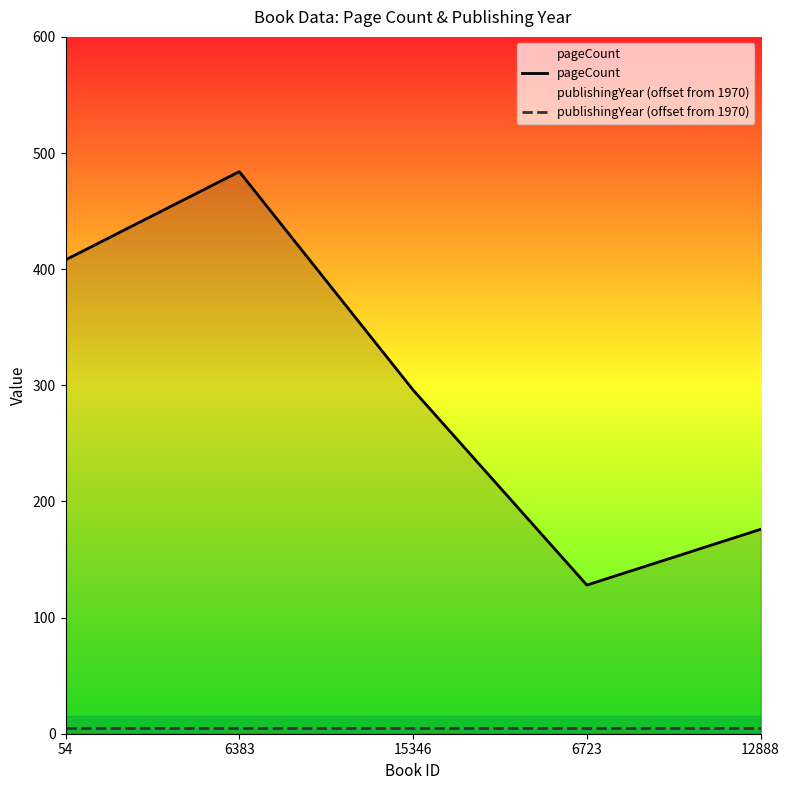

At which label does publishingYear (offset from 1970) reach its peak?

54